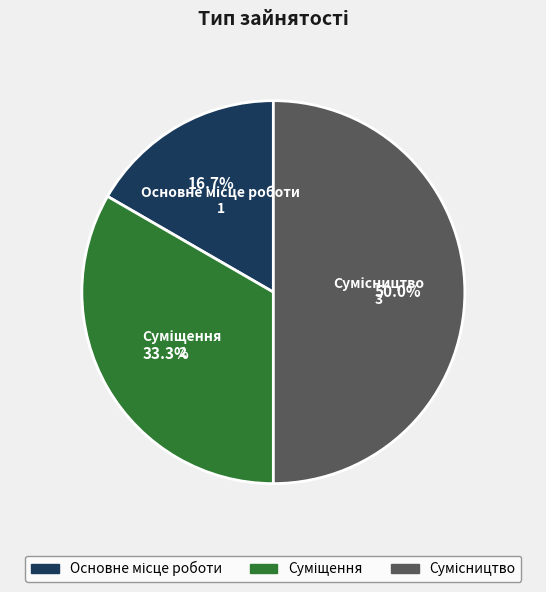

How many slices are in this pie chart?

3